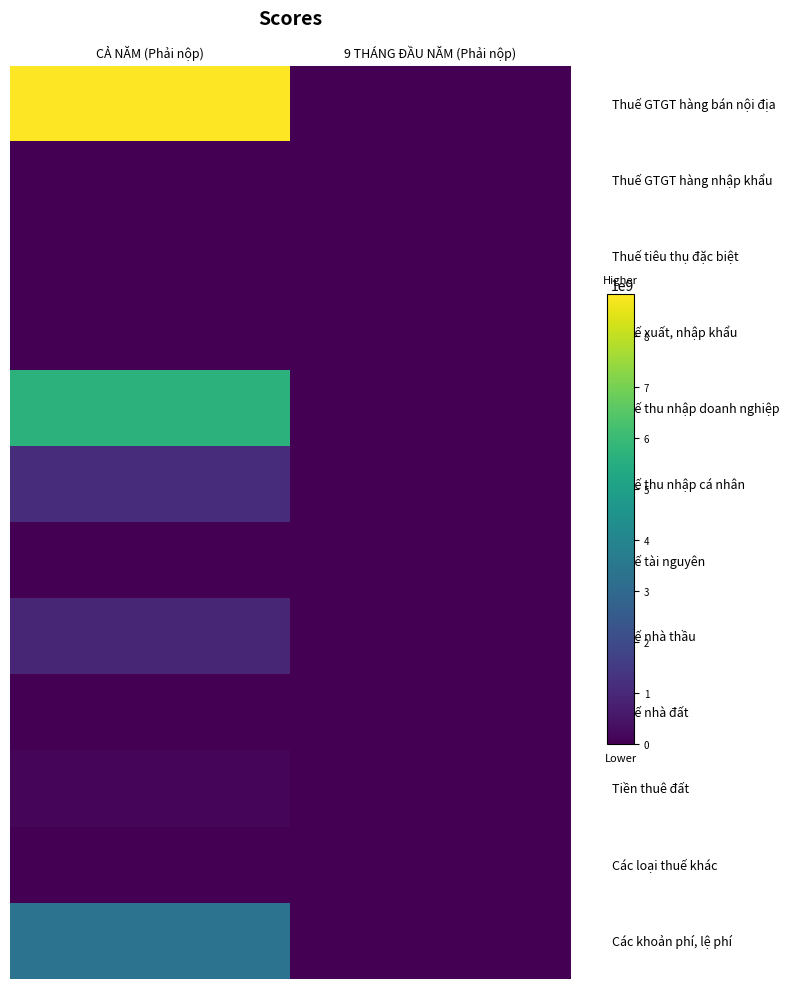

Which has a higher value, CẢ NĂM (Phải nộp) or 9 THÁNG ĐẦU NĂM (Phải nộp)?

CẢ NĂM (Phải nộp)